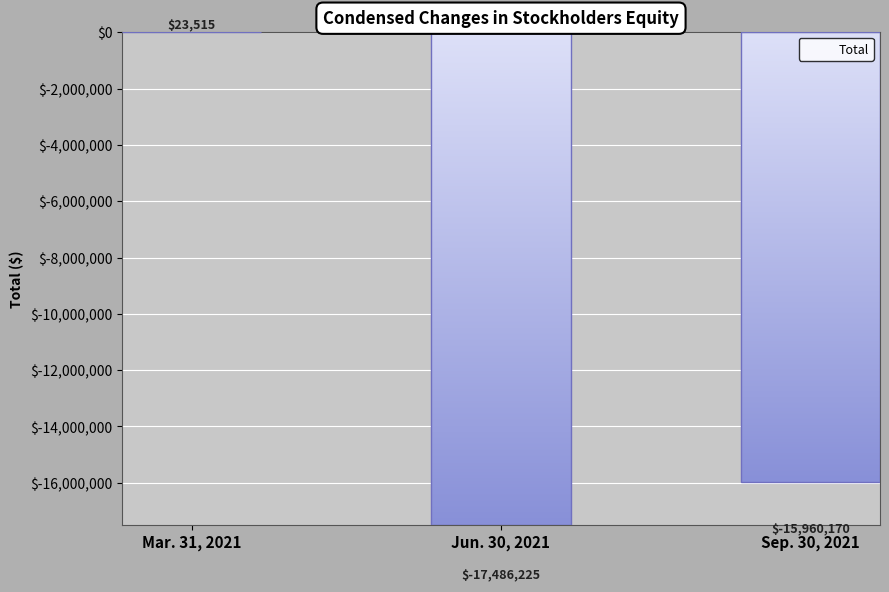

Count the number of data series in this chart.

1